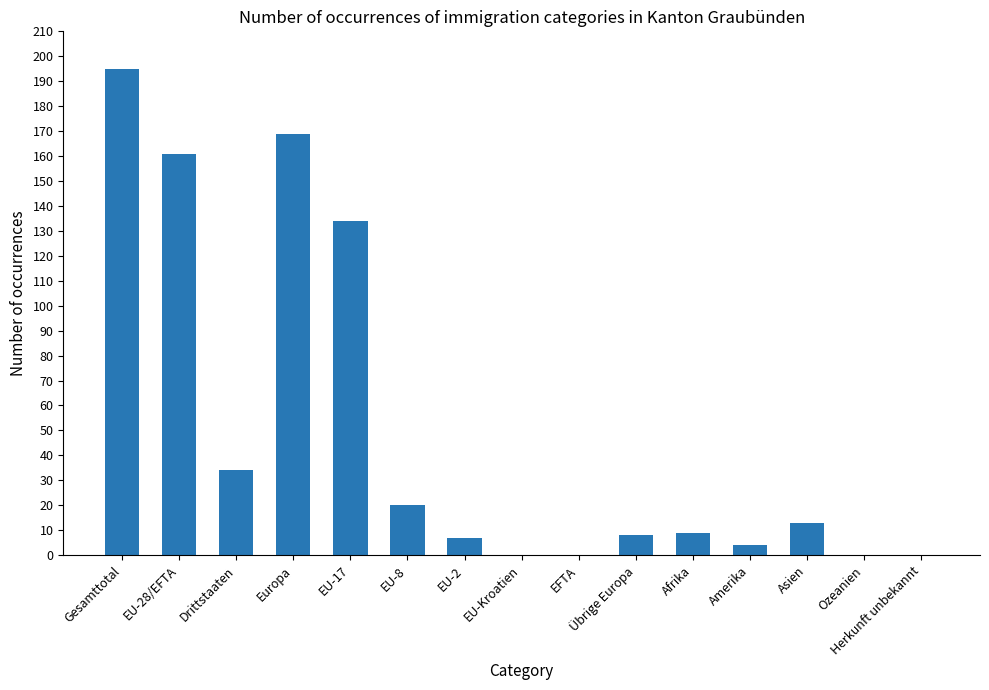

Are the bars grouped side by side (vs. stacked)?

No